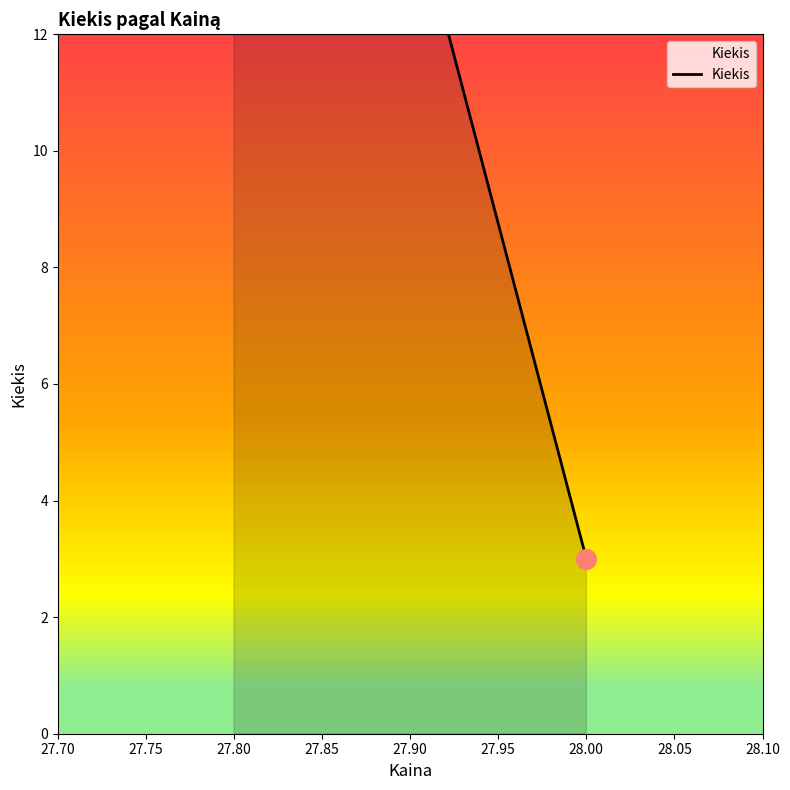

Approximately how many times larger is the value at 27.80 compared to 28.00?

8.7